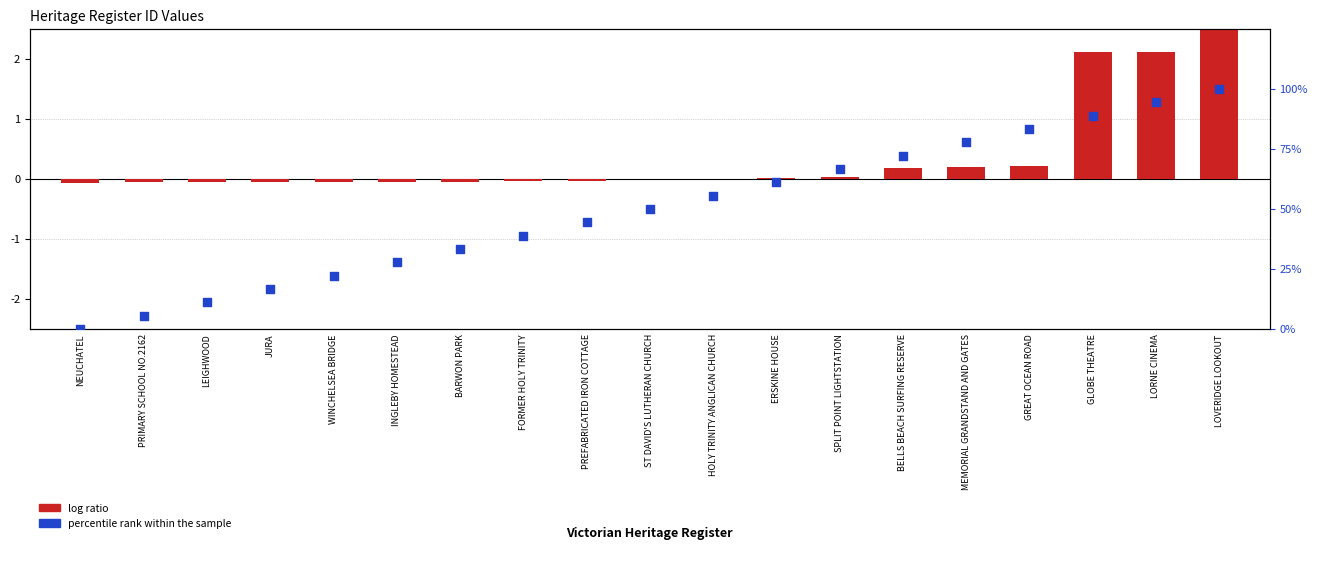

Is the value of percentile rank within the sample at PREFABRICATED IRON COTTAGE greater than the value of log ratio at ERSKINE HOUSE?

Yes